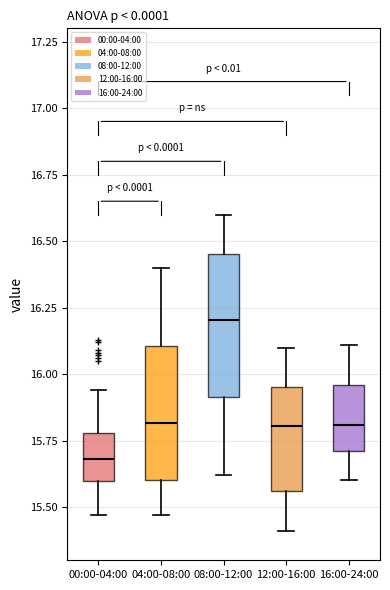

Reading left to right, transcribe this box plot: for each box, give where its median line is, the range the box spans, and where its two whiskers end, as read against the y-axis. The values are not printed on the chart, so give them approximately, as read against the axis.

00:00-04:00: median 15.70, box 15.60 to 15.80, whiskers 15.45 to 15.95
04:00-08:00: median 15.80, box 15.60 to 16.10, whiskers 15.45 to 16.40
08:00-12:00: median 16.20, box 15.90 to 16.45, whiskers 15.60 to 16.60
12:00-16:00: median 15.80, box 15.55 to 15.95, whiskers 15.40 to 16.10
16:00-24:00: median 15.80, box 15.70 to 15.95, whiskers 15.60 to 16.10